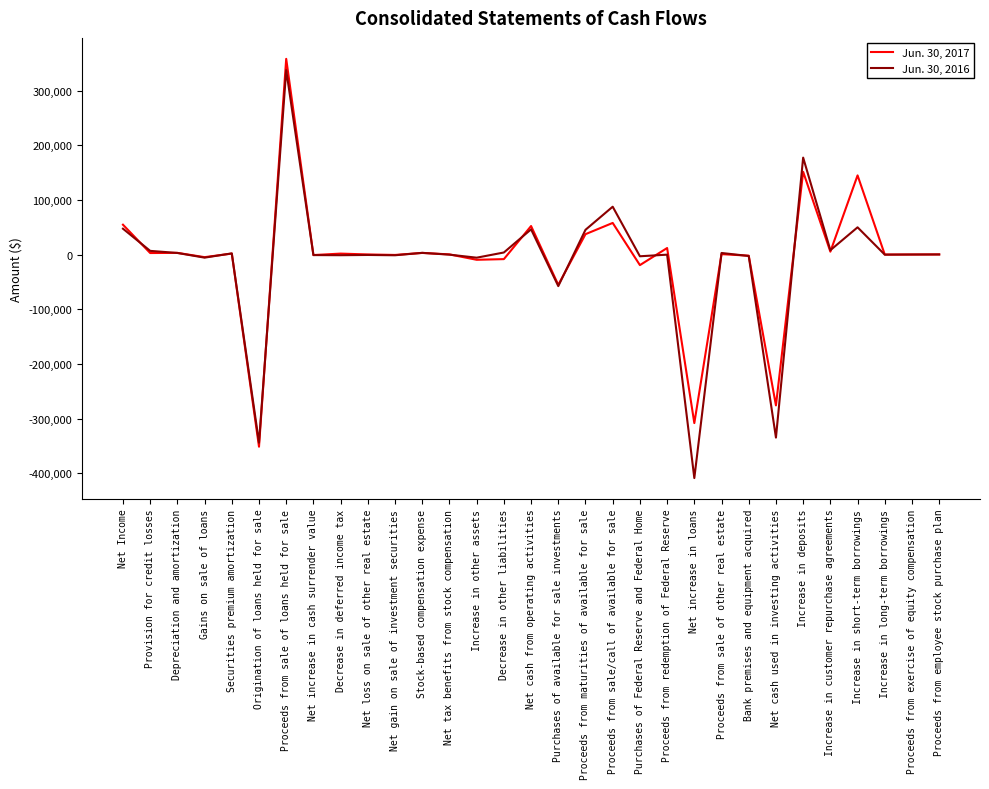

At which category is the sum across all series the highest?

Proceeds from sale of loans held for sale